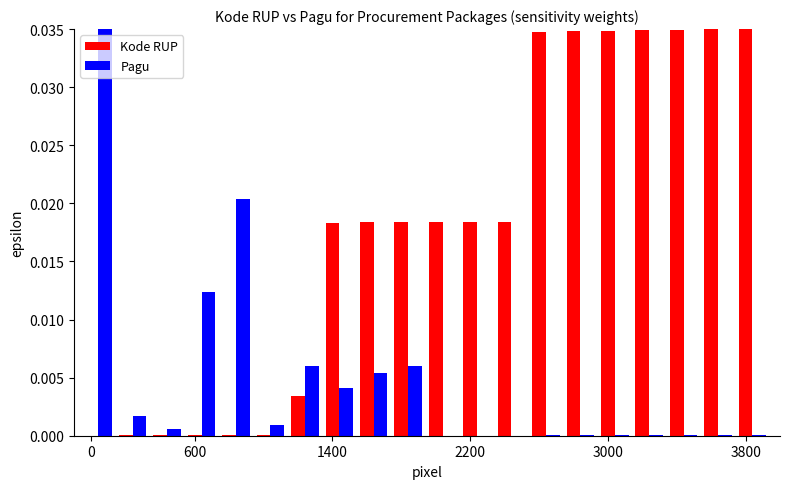

What is the sum of all Kode RUP values?

0.4